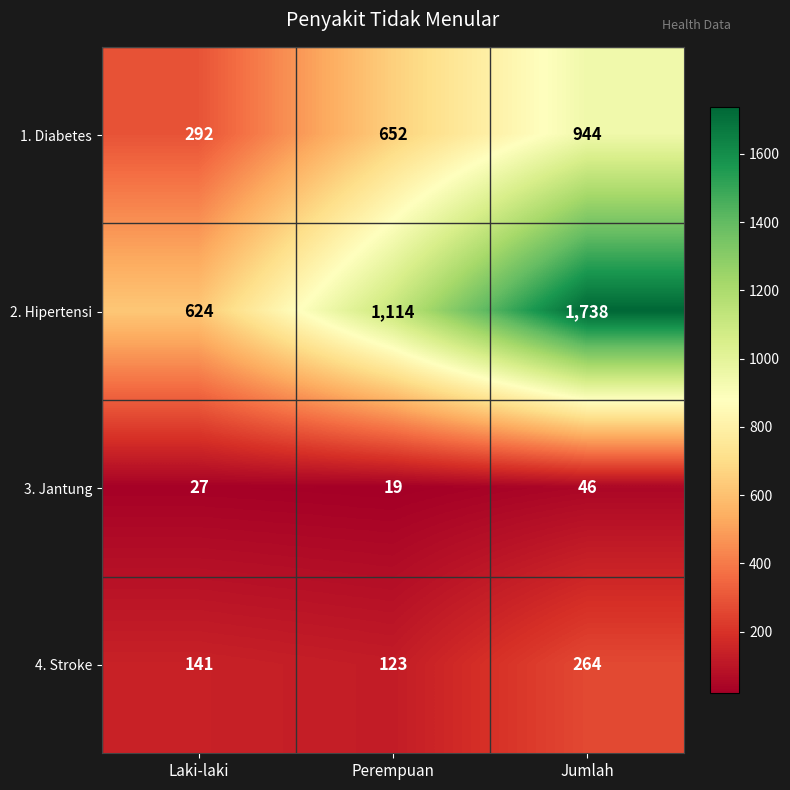

What is the greatest value displayed?

1738